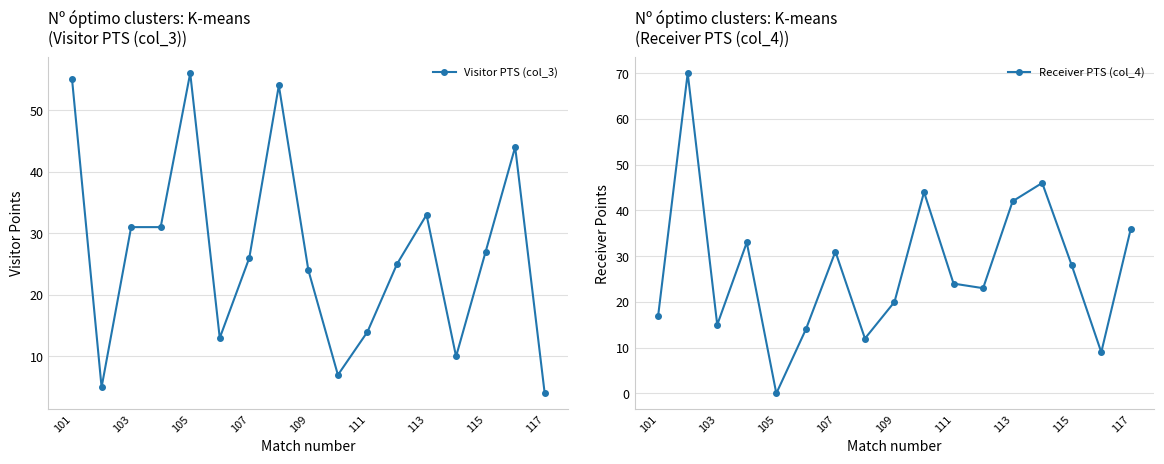

What is the difference between the maximum and minimum values in the Visitor PTS (col_3) series?

52